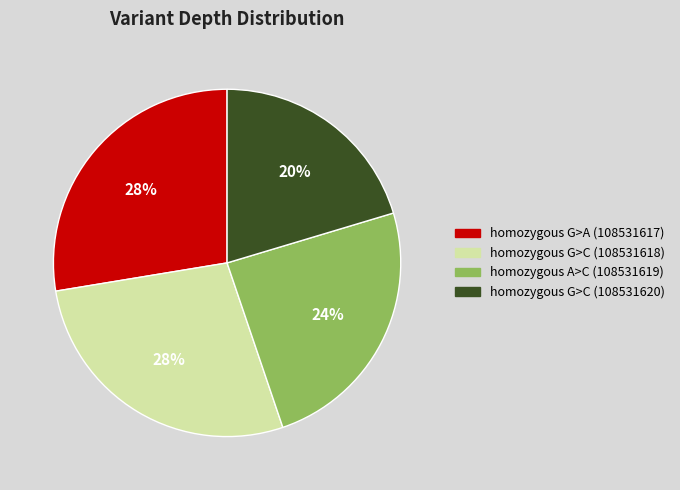

Which slice is the smallest?

homozygous G>C (108531620)